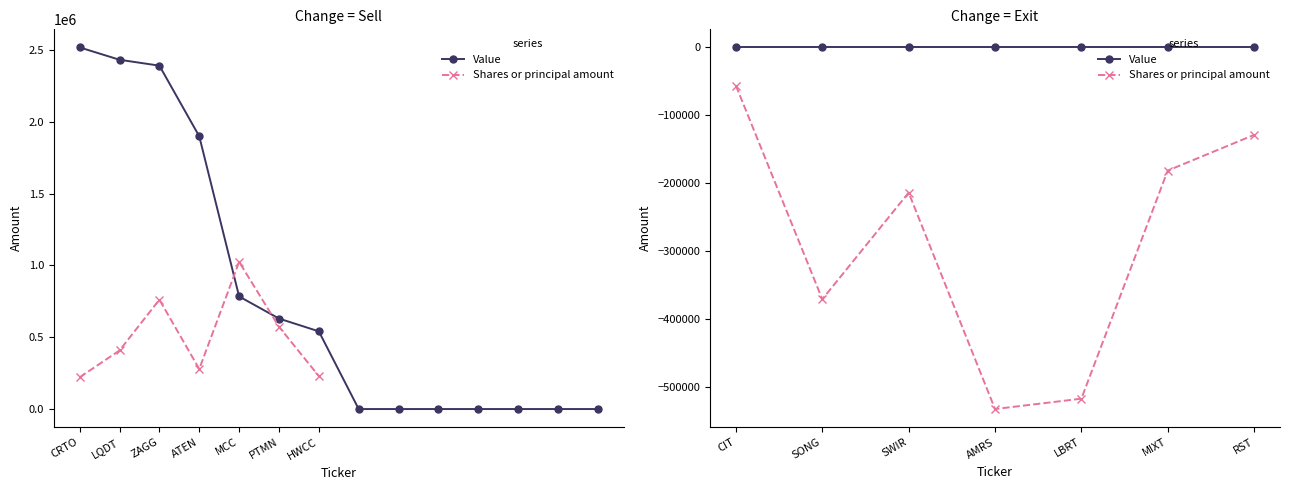

What is the label of the 4th point from the left?

AMRS